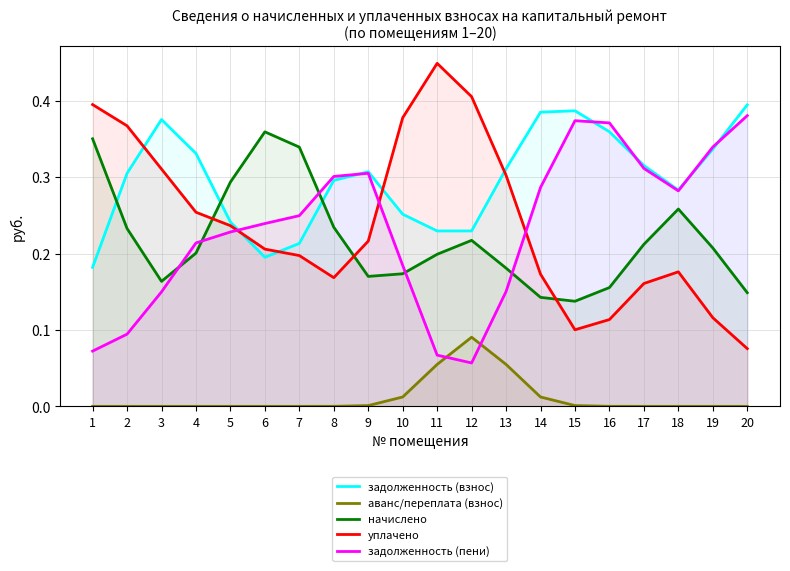

Which series has the largest range (max minus min)?

уплачено